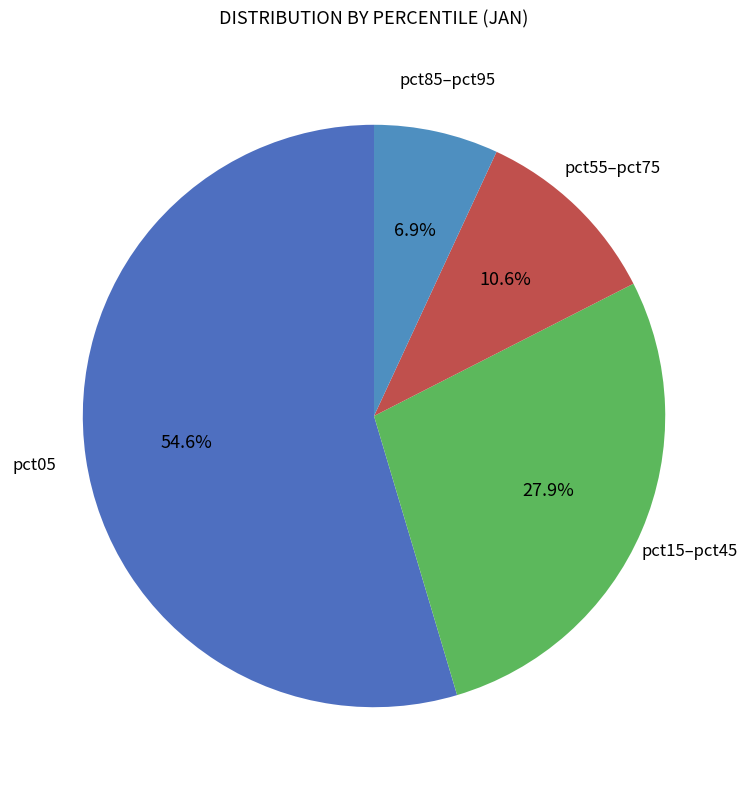

To the nearest percent, what is the difference between the largest and smallest slice percentages?

48%